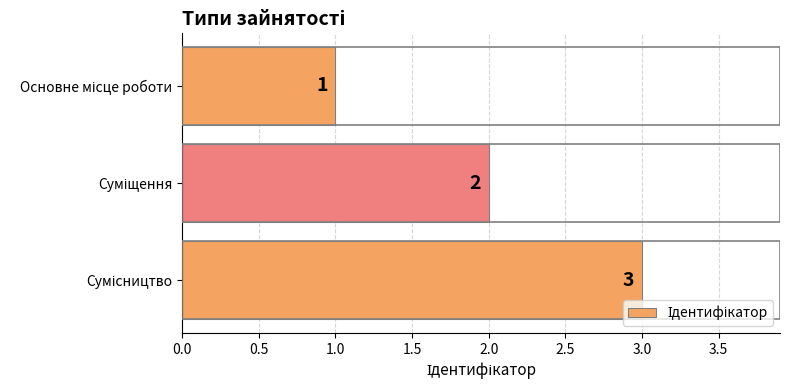

What is the greatest value displayed?

3